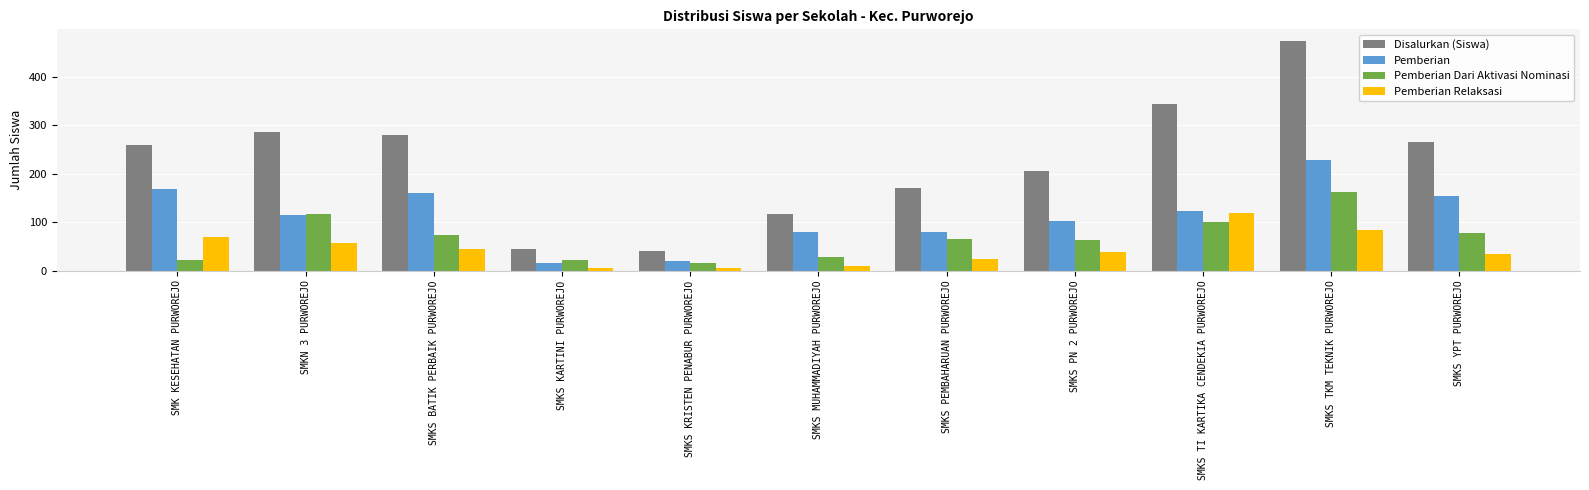

How many values in the Pemberian series are below 114?

5